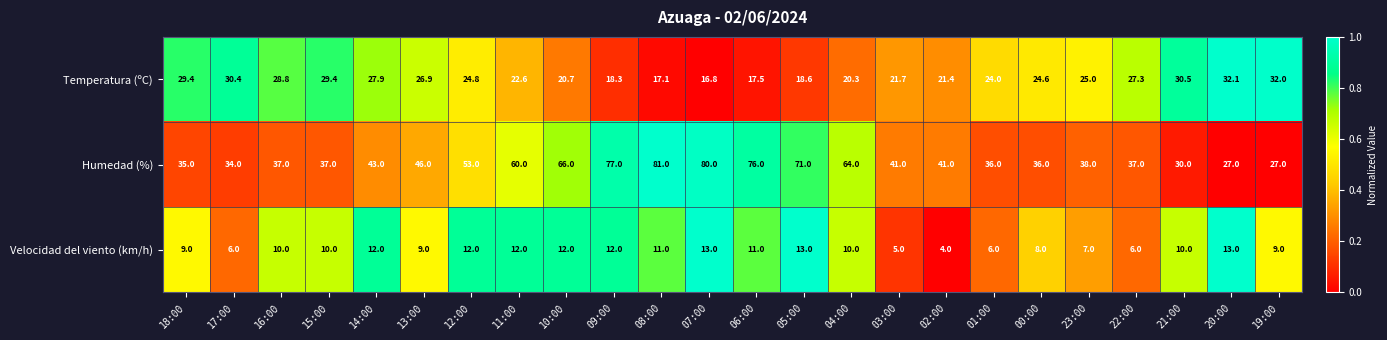

What is the total value across all series at 16:00?

75.8